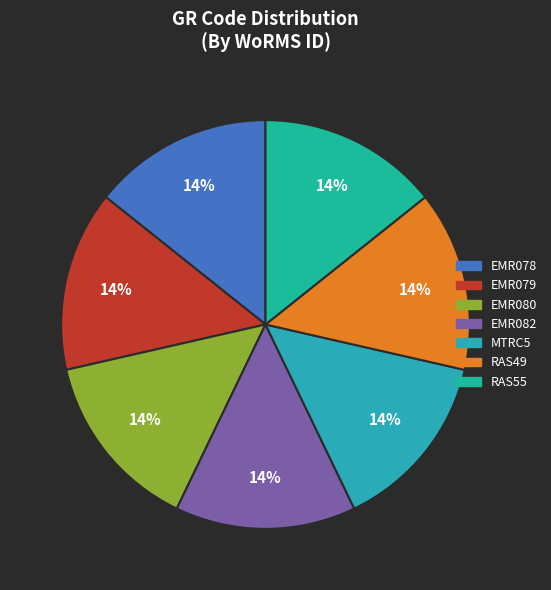

To the nearest percent, what percentage of the pie is EMR080?

14%